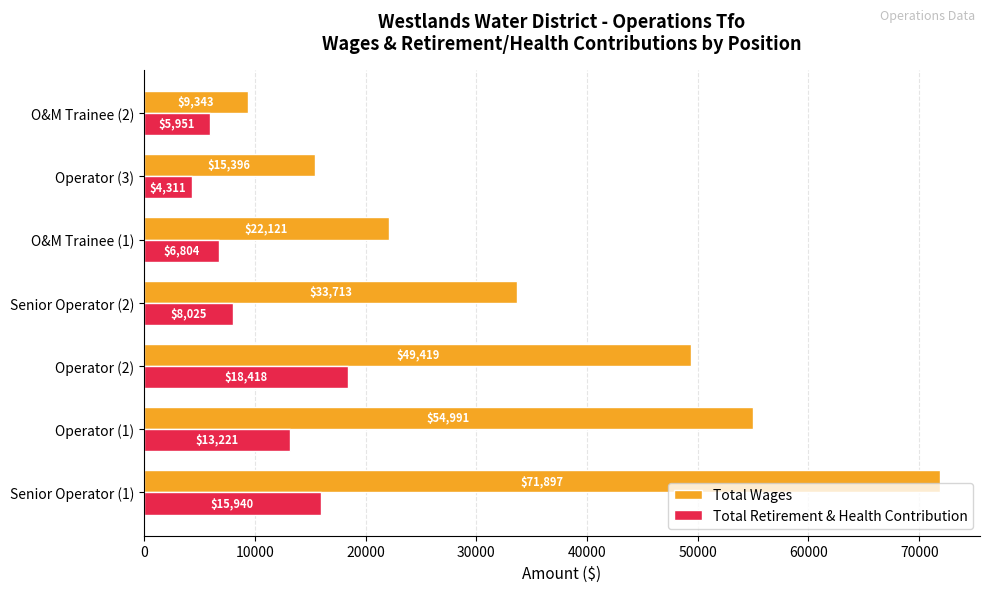

What is the difference between the Total Wages values at Operator (1) and O&M Trainee (2)?

45648